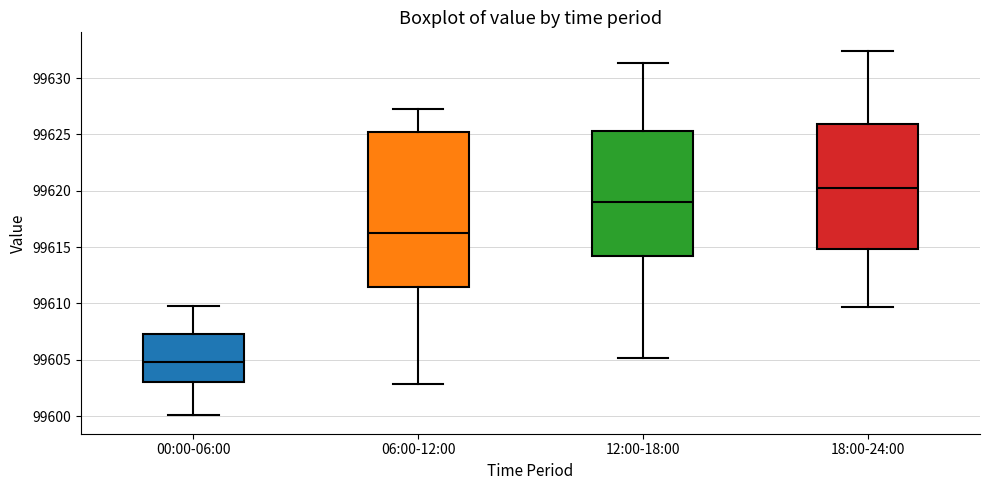

Reading left to right, read every box against the y-axis: the position of its median line, the range the box covers, and the ends of its whiskers. The values are not printed on the chart, so give them approximately, as read against the axis.

00:00-06:00: median 99605.0, box 99603.0 to 99607.5, whiskers 99600.0 to 99610.0
06:00-12:00: median 99616.0, box 99611.5 to 99625.5, whiskers 99603.0 to 99627.5
12:00-18:00: median 99619.0, box 99614.0 to 99625.5, whiskers 99605.0 to 99631.5
18:00-24:00: median 99620.0, box 99615.0 to 99626.0, whiskers 99609.5 to 99632.5